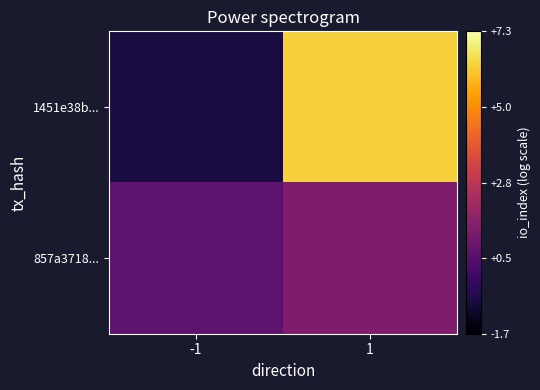

Which category has the lowest value across all series?

-1